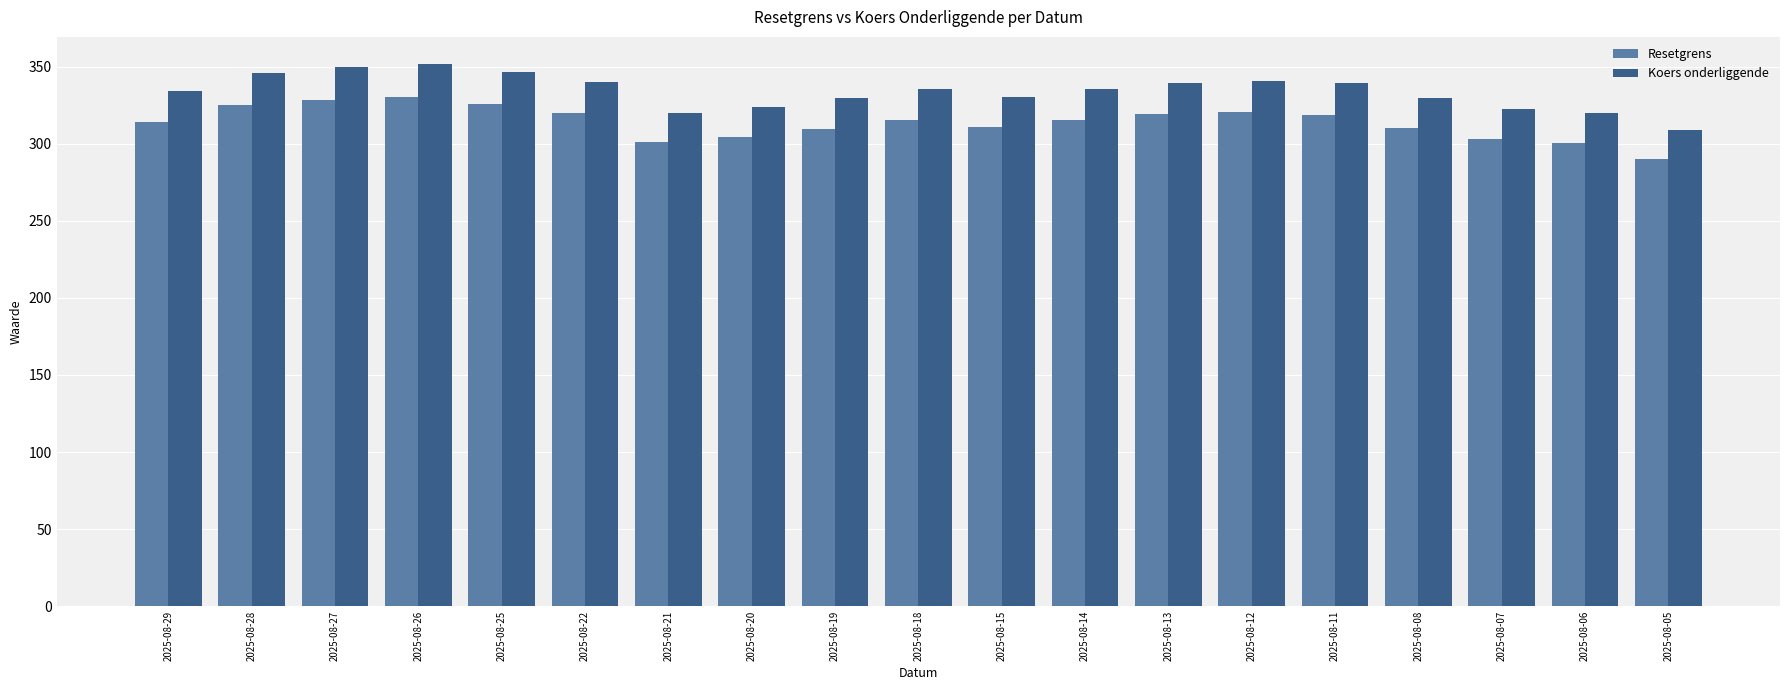

Rank the series by their maximum value, from lowest to highest.

Resetgrens, Koers onderliggende